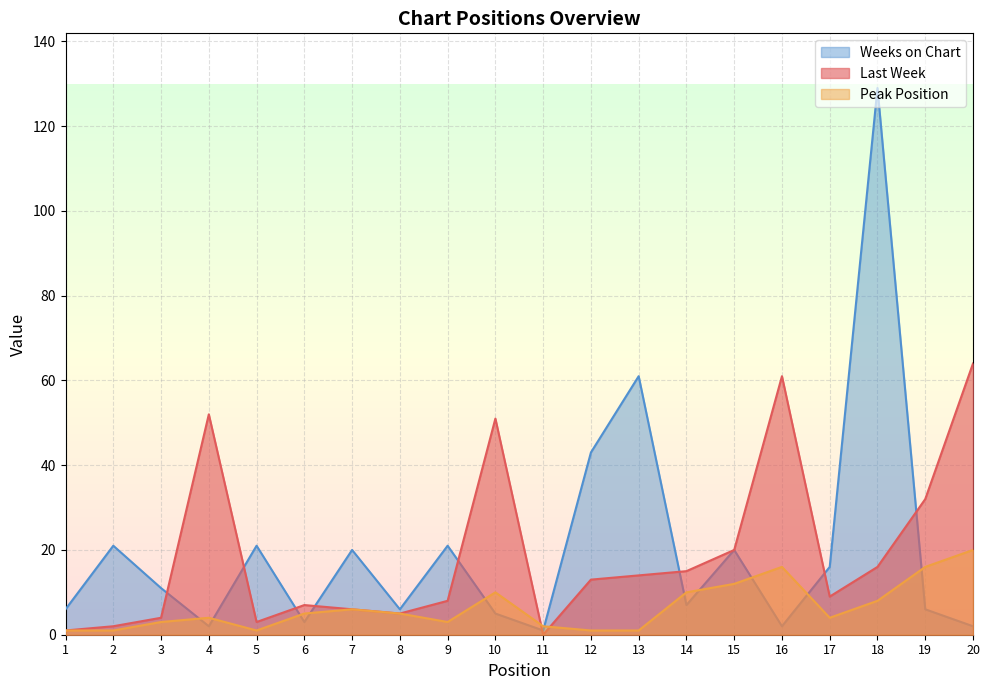

Rank the categories by Last Week value from highest to lowest.

20, 16, 4, 10, 19, 15, 18, 14, 13, 12, 17, 9, 6, 7, 8, 3, 5, 2, 1, 11